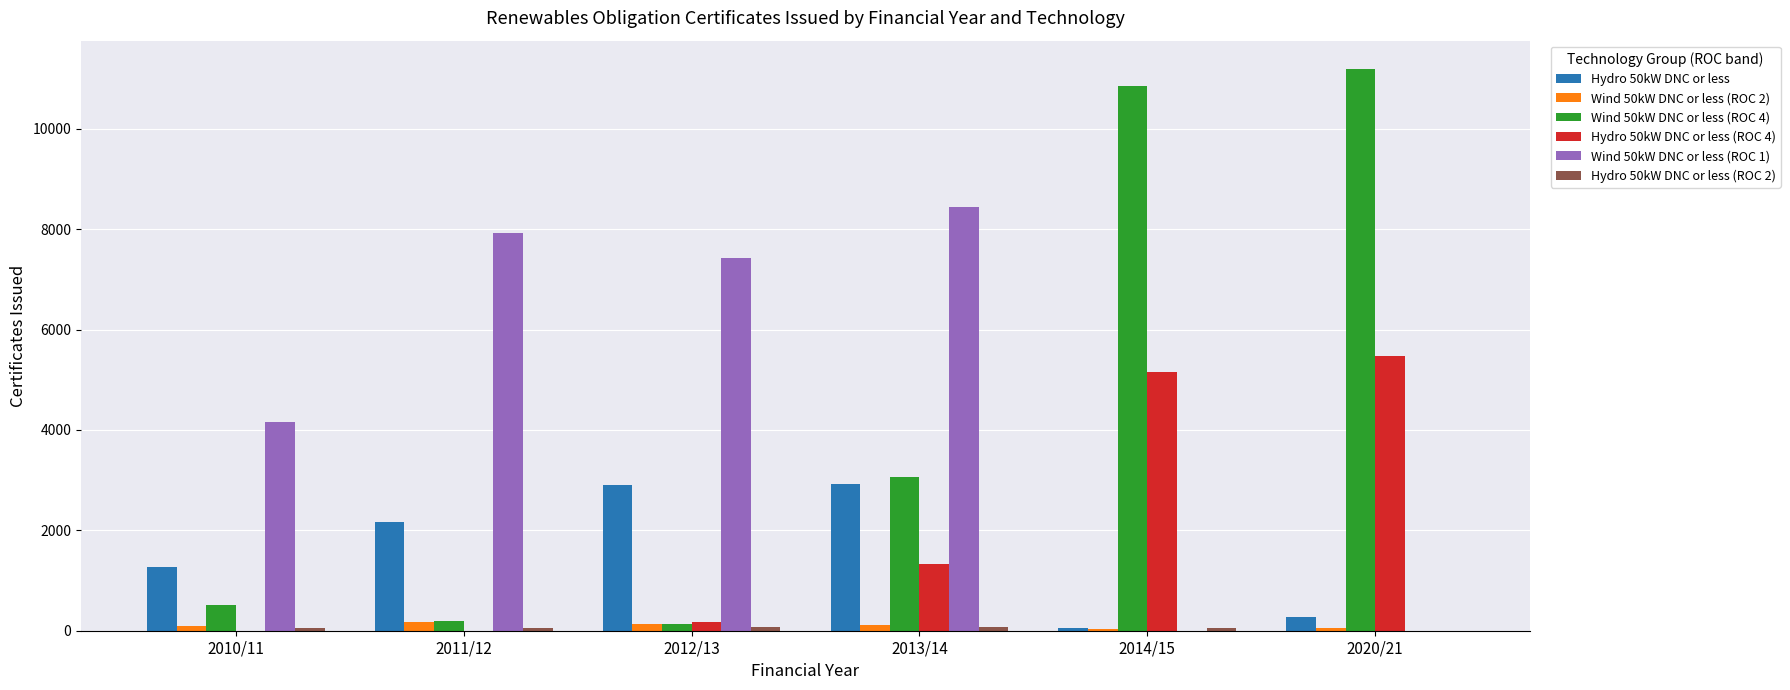

What is the sum of the Wind 50kW DNC or less (ROC 1) values at 2011/12 and 2013/14?

16363